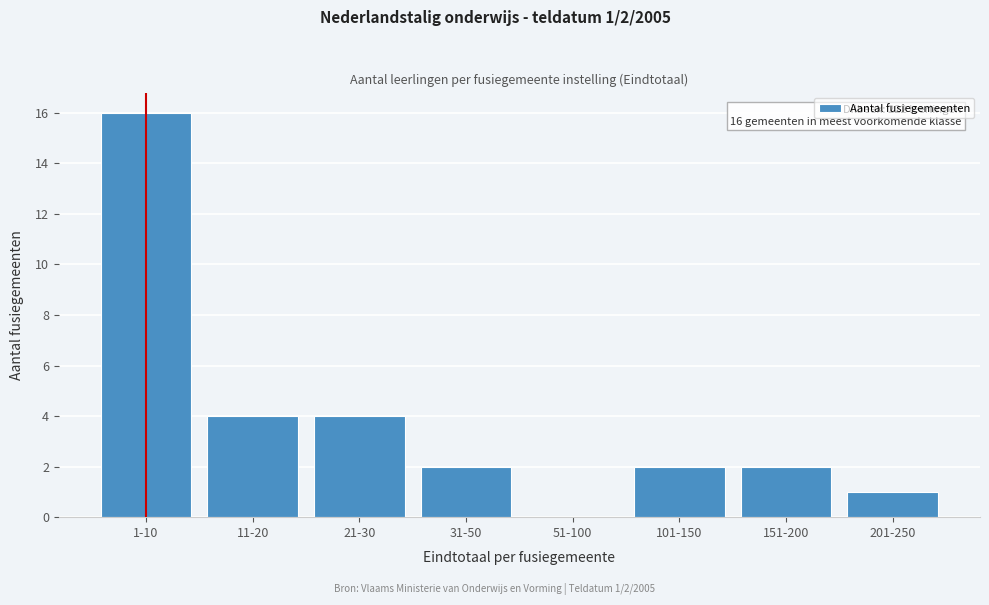

Reading left to right, extract all data points from this chart.

1-10=16	11-20=4	21-30=4	31-50=2	51-100=0	101-150=2	151-200=2	201-250=1